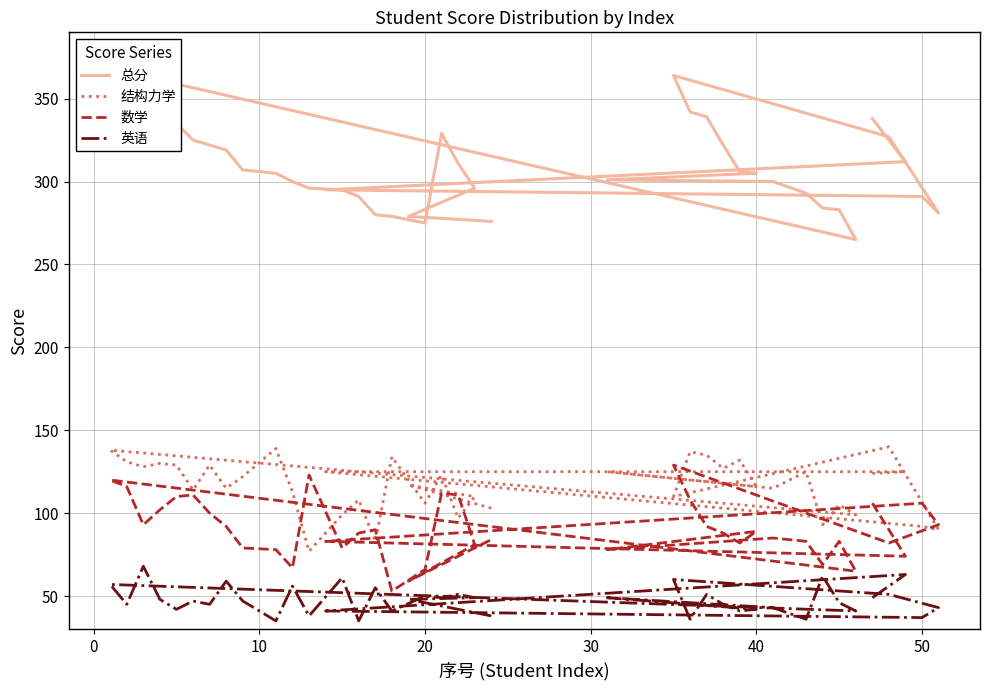

True or false: 结构力学 and 数学 cross at least once.

True